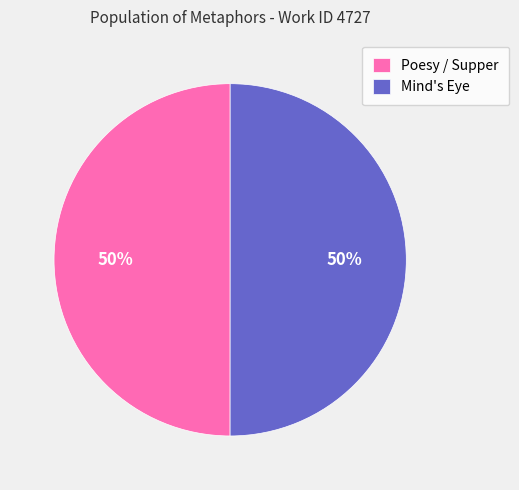

What is the ratio of the value at Poesy / Supper to the value at Mind's Eye?

1.0